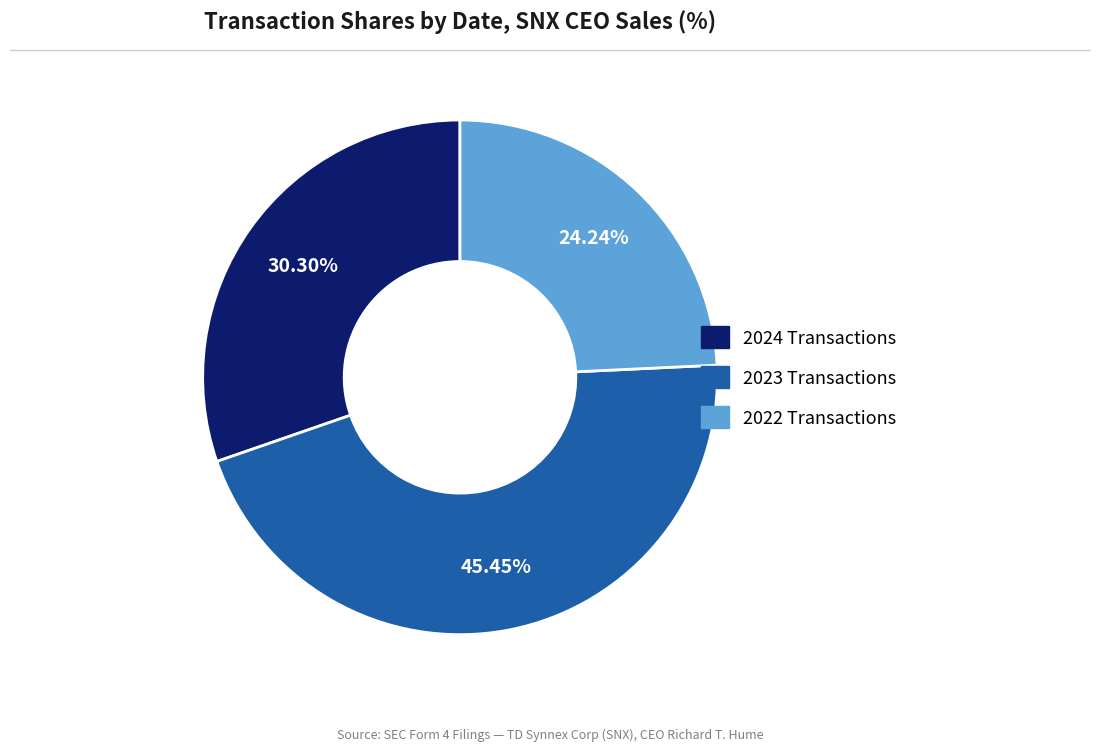

Count the number of slices in the pie.

3